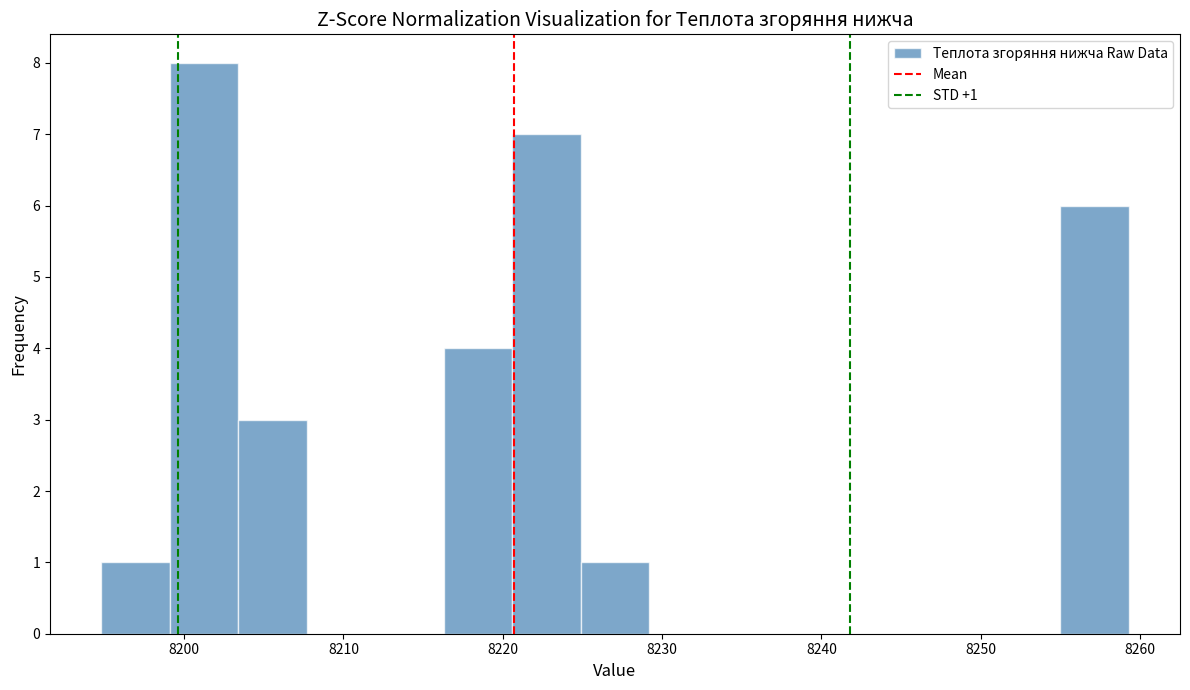

Over which range of the x-axis is the bar tallest?

8199 to 8203